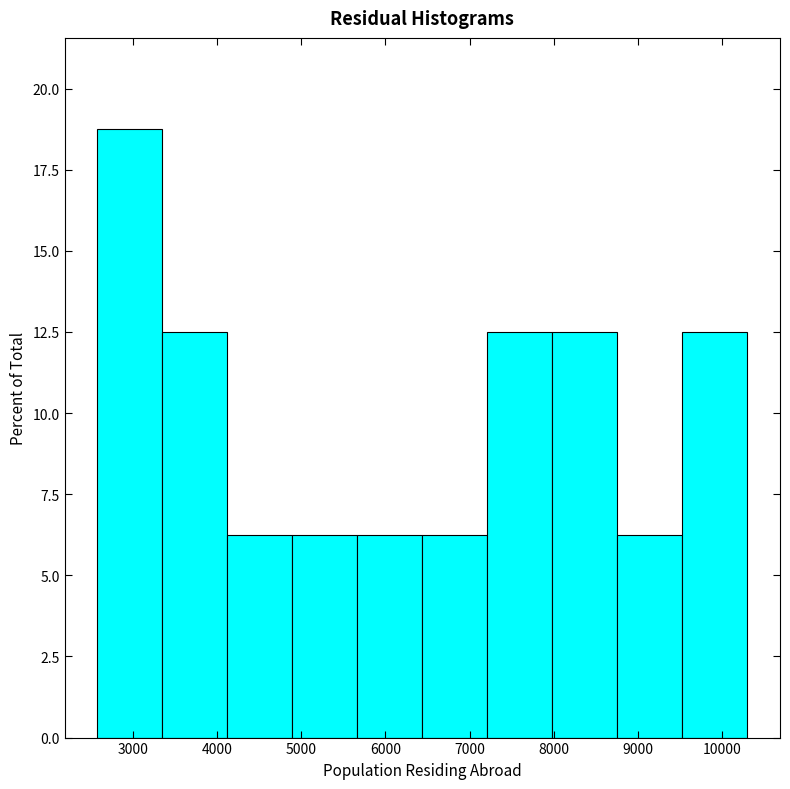

Over which range of the x-axis is the bar tallest?

2600 to 3300